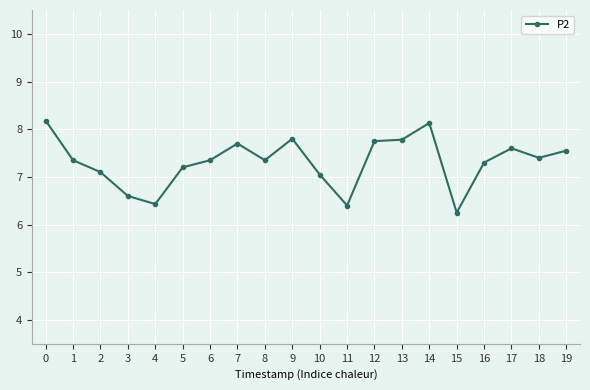

What is the value of the 6th point from the left?

7.2